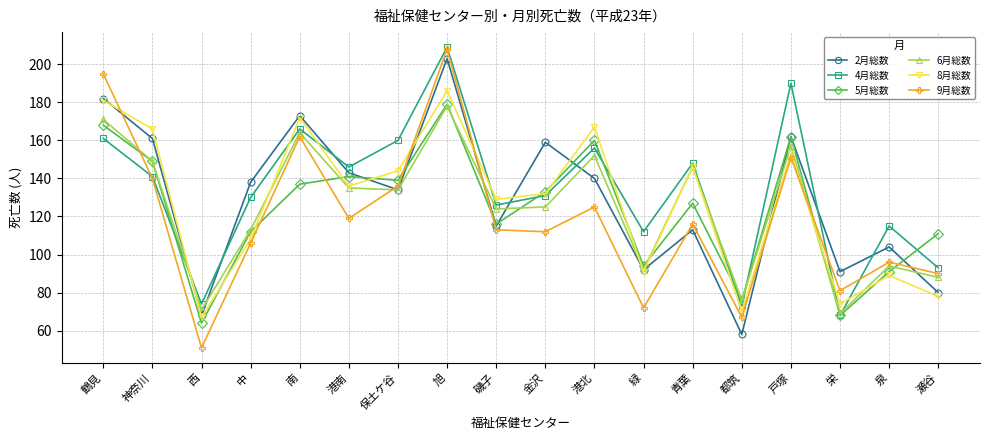

What is the sum of all 8月総数 values?

2289